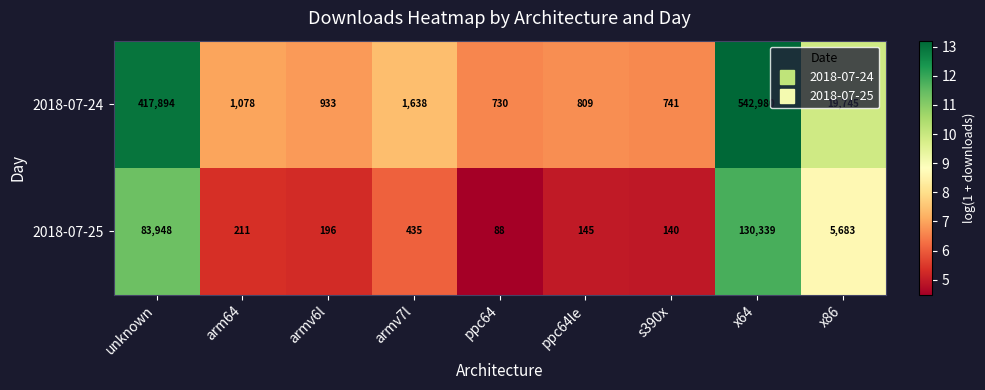

What is the lowest value of the 2018-07-24 series?

730